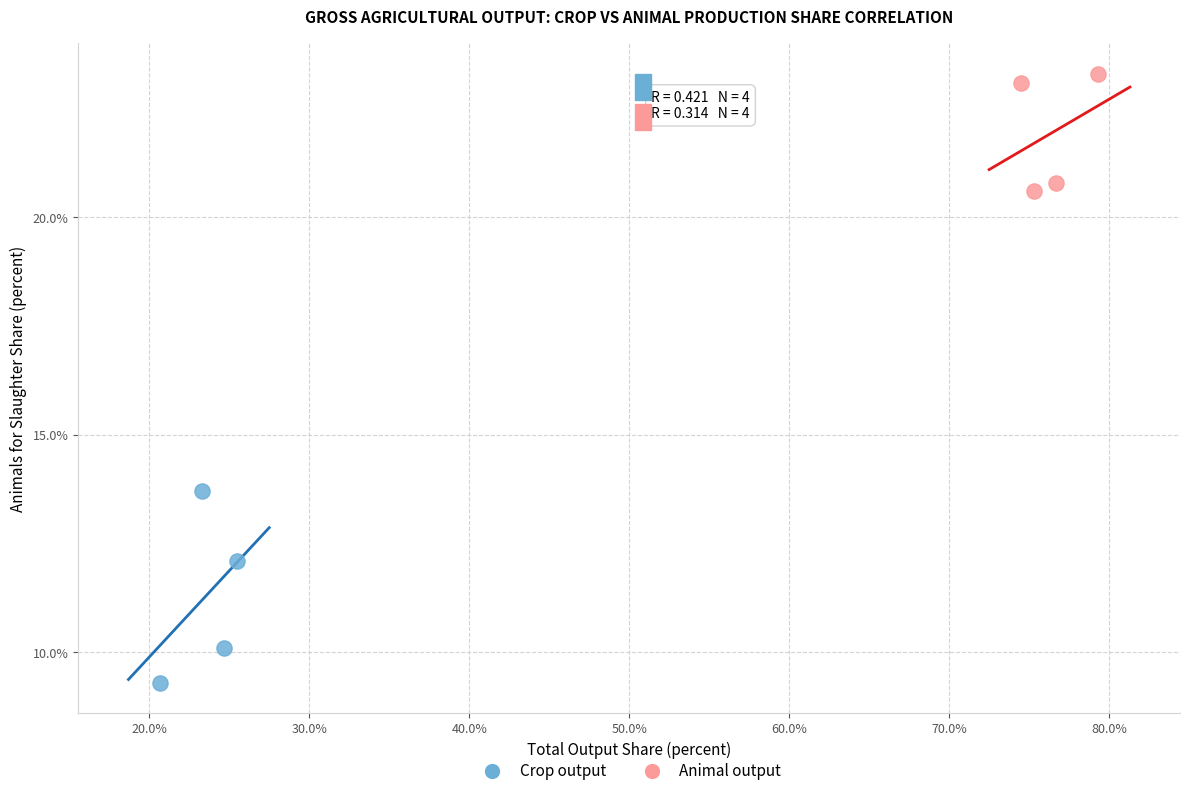

Which series contains the highest Y value?

Animal output